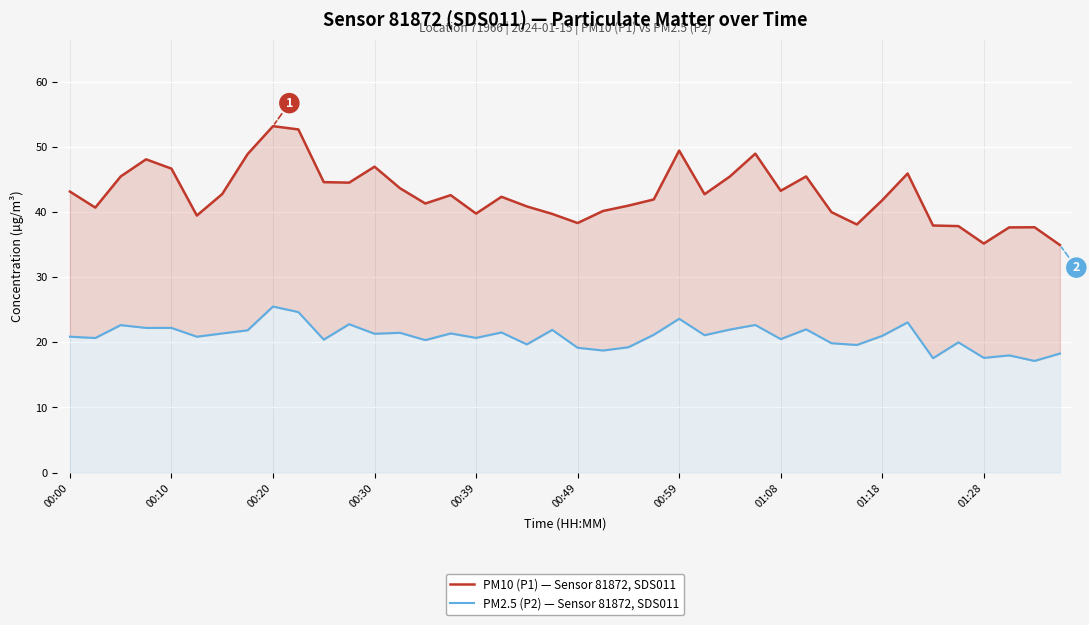

True or false: PM2.5 (P2) — Sensor 81872, SDS011 and PM10 (P1) — Sensor 81872, SDS011 cross at least once.

False